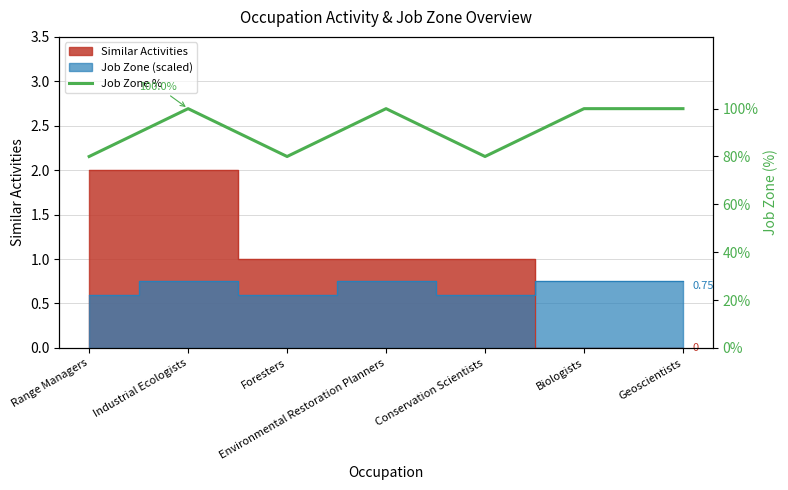

How many points are higher than both their immediate neighbors (excluding endpoints)?

2